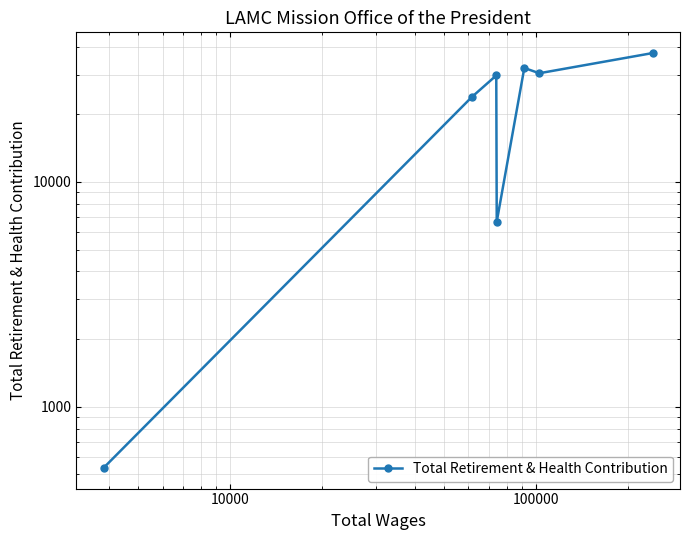

Reading left to right, transcribe all the data shown in this chart.

535	23869	29749	6651	32115	30433	37412